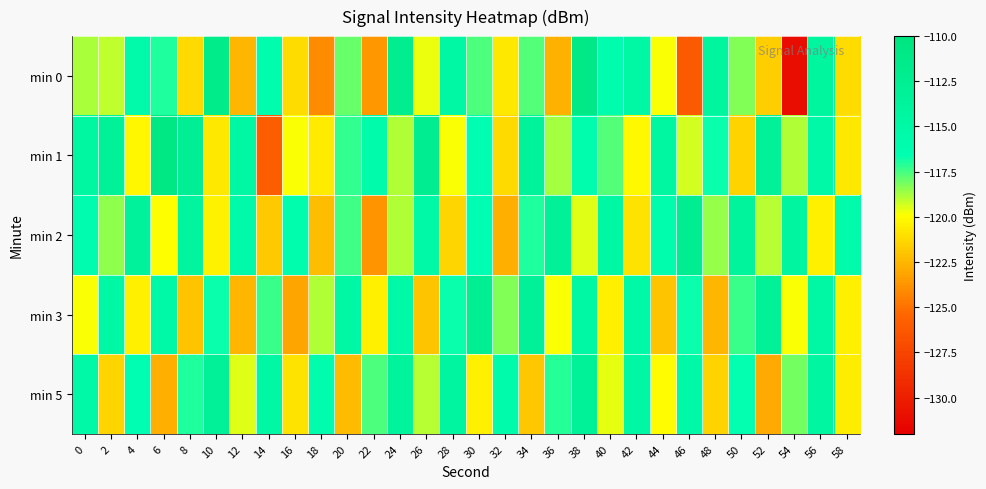

Reading left to right, transcribe all the data shown in this chart.

min 0: 0=-118.8	2=-119.1	4=-115.5	6=-117.0	8=-121.2	10=-111.5	12=-122.5	14=-116.1	16=-121.1	18=-124.1	20=-118.0	22=-123.6	24=-112.2	26=-119.7	28=-114.8	30=-117.6	32=-120.7	34=-117.7	36=-122.7	38=-111.1	40=-116.2	42=-114.8	44=-119.8	46=-126.1	48=-114.2	50=-118.3	52=-121.6	54=-131.1	56=-114.2	58=-121.1
min 1: 0=-114.6	2=-113.4	4=-120.2	6=-110.7	8=-112.7	10=-120.7	12=-114.8	14=-126.0	16=-119.8	18=-120.6	20=-117.2	22=-115.7	24=-118.9	26=-112.3	28=-119.9	30=-116.5	32=-121.2	34=-113.5	36=-118.8	38=-116.0	40=-117.7	42=-120.1	44=-114.6	46=-119.3	48=-116.8	50=-121.5	52=-113.1	54=-118.9	56=-115.2	58=-120.7
min 2: 0=-116.2	2=-118.5	4=-113.7	6=-119.9	8=-114.1	10=-120.3	12=-115.6	14=-121.8	16=-116.0	18=-122.2	20=-117.5	22=-123.7	24=-118.9	26=-115.1	28=-121.3	30=-116.6	32=-122.8	34=-117.0	36=-113.2	38=-119.5	40=-114.7	42=-120.9	44=-116.1	46=-112.3	48=-118.6	50=-113.8	52=-119.0	54=-114.2	56=-120.5	58=-115.7
min 3: 0=-119.9	2=-114.7	4=-120.4	6=-115.2	8=-122.0	10=-116.8	12=-122.5	14=-117.3	16=-123.1	18=-118.9	20=-114.7	22=-120.4	24=-115.2	26=-122.0	28=-116.8	30=-112.5	32=-118.3	34=-113.1	36=-119.9	38=-114.7	40=-120.4	42=-115.2	44=-122.0	46=-116.8	48=-122.5	50=-117.3	52=-113.1	54=-119.9	56=-114.7	58=-120.4
min 5: 0=-115.1	2=-121.3	4=-116.6	6=-122.8	8=-117.0	10=-113.2	12=-119.5	14=-114.7	16=-120.9	18=-116.1	20=-122.3	22=-117.6	24=-113.8	26=-119.0	28=-114.2	30=-120.5	32=-115.7	34=-121.9	36=-117.1	38=-113.3	40=-119.6	42=-114.8	44=-120.0	46=-115.2	48=-121.5	50=-116.7	52=-122.9	54=-118.1	56=-114.3	58=-120.6